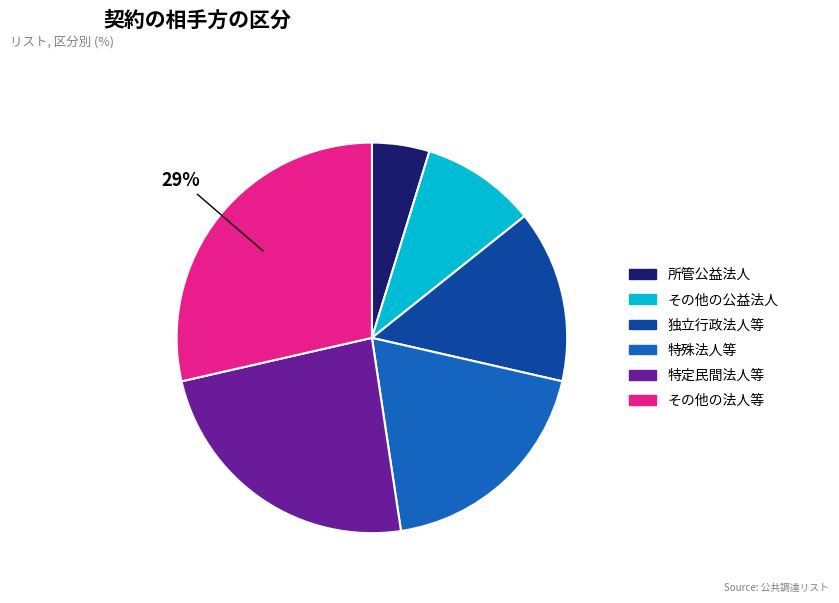

Rank the categories by value from lowest to highest.

所管公益法人, その他の公益法人, 独立行政法人等, 特殊法人等, 特定民間法人等, その他の法人等